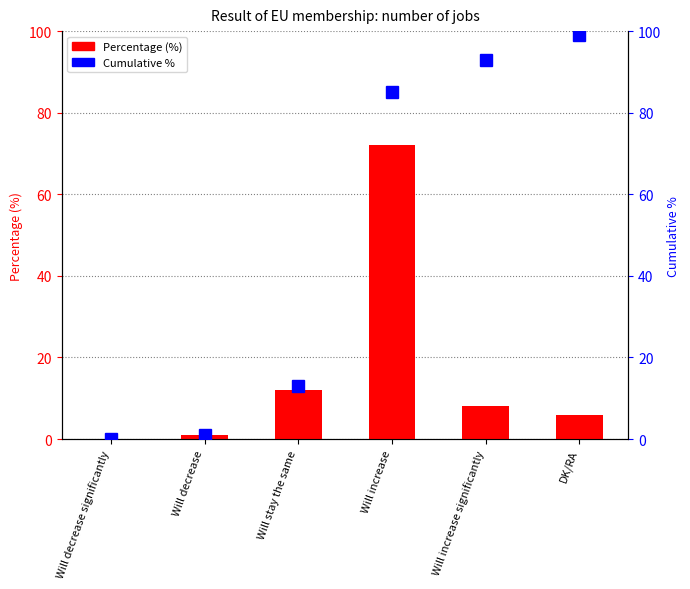

List the series in order of their peak value, highest first.

Cumulative %, Percentage (%)